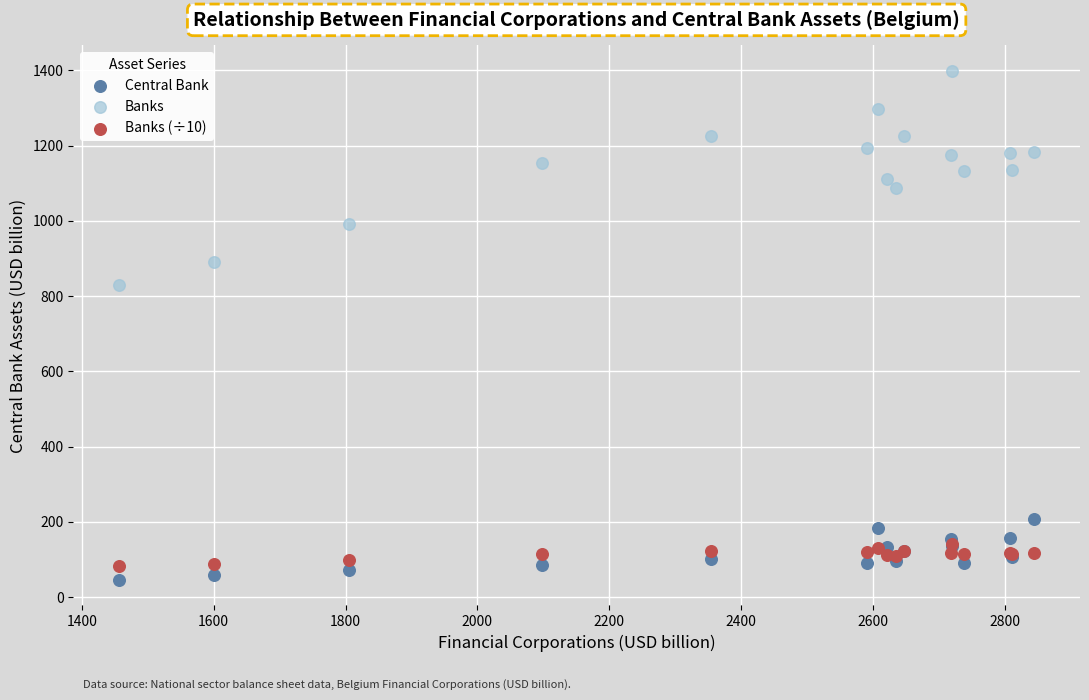

What are all the series names shown in the legend?

Central Bank, Banks, Banks (÷10)